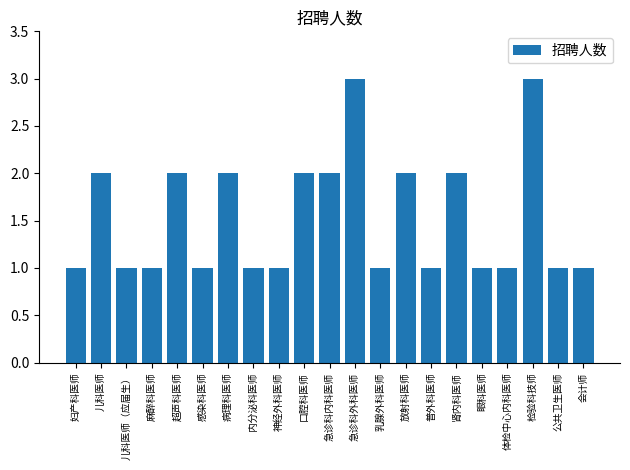

How many categories are shown in the chart?

21